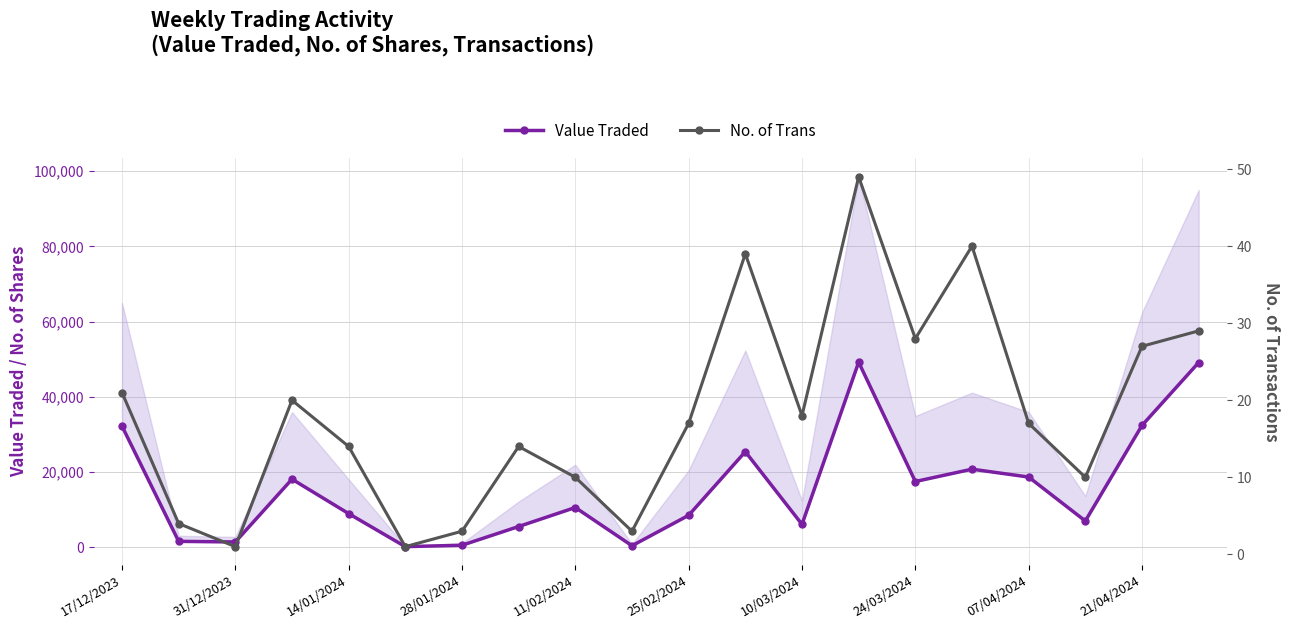

Between 07/04/2024 and 21/04/2024, which is larger?

21/04/2024